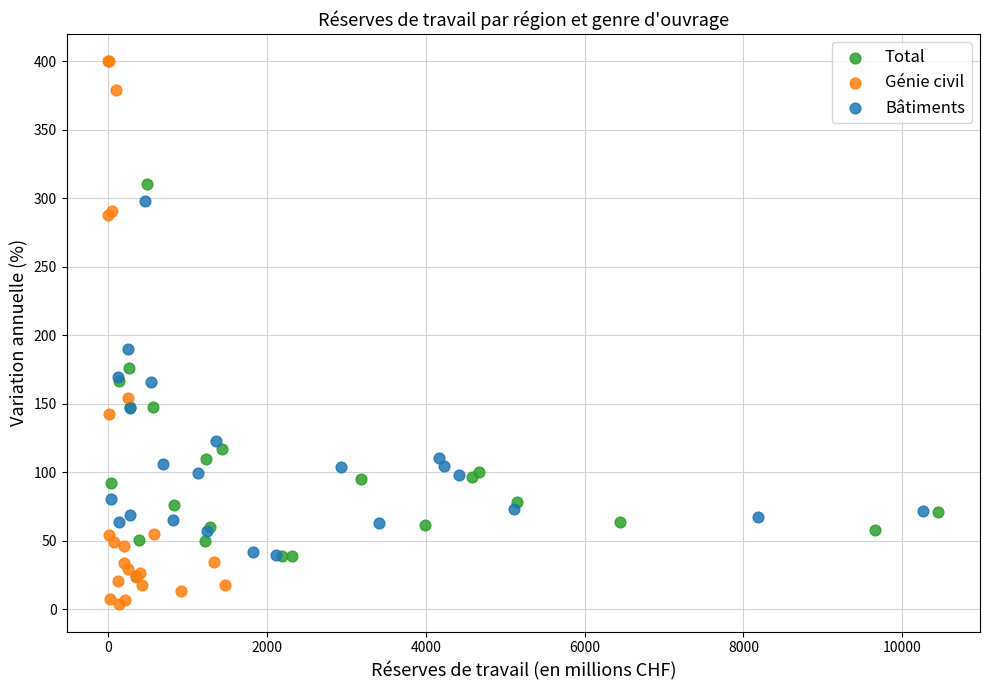

What are all the series names shown in the legend?

Total, Génie civil, Bâtiments